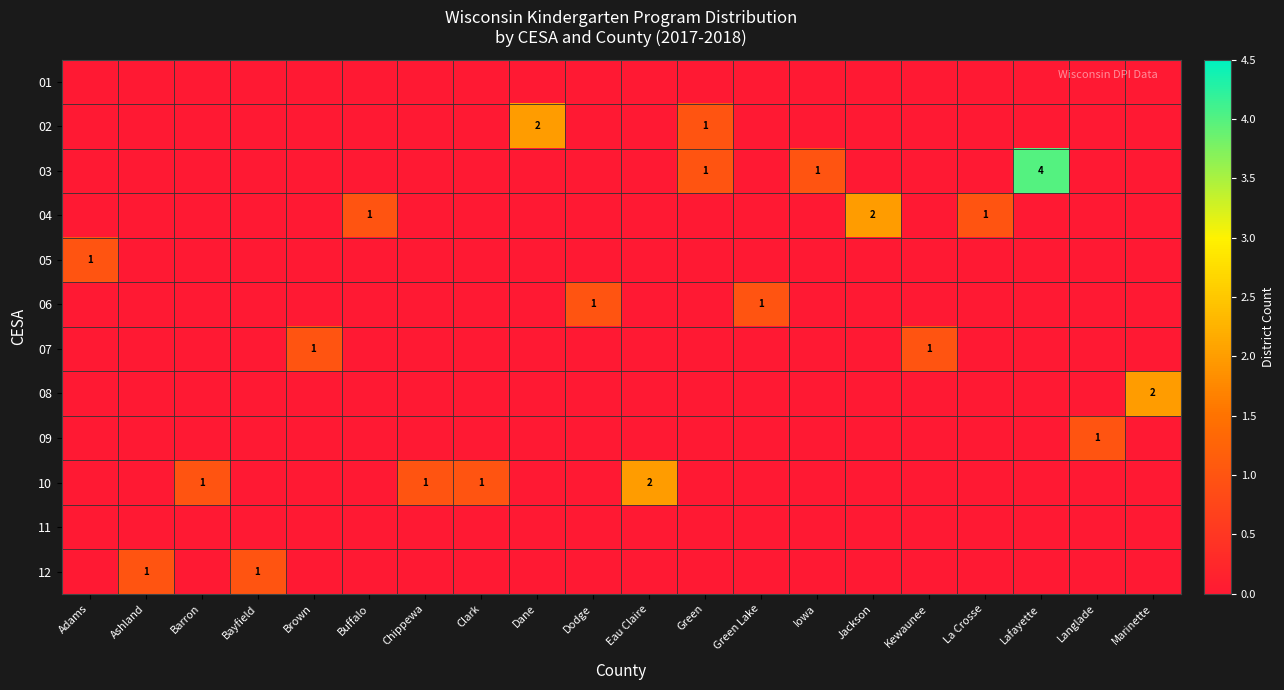

Which category has the lowest value across all series?

Adams